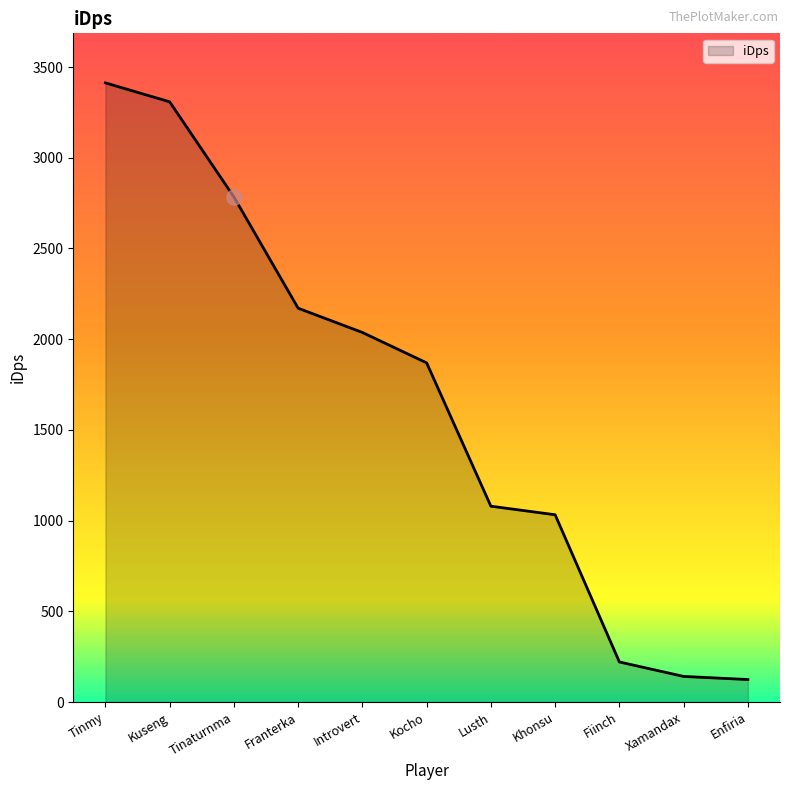

What is the change in value from Kuseng to Introvert?

-1271.3